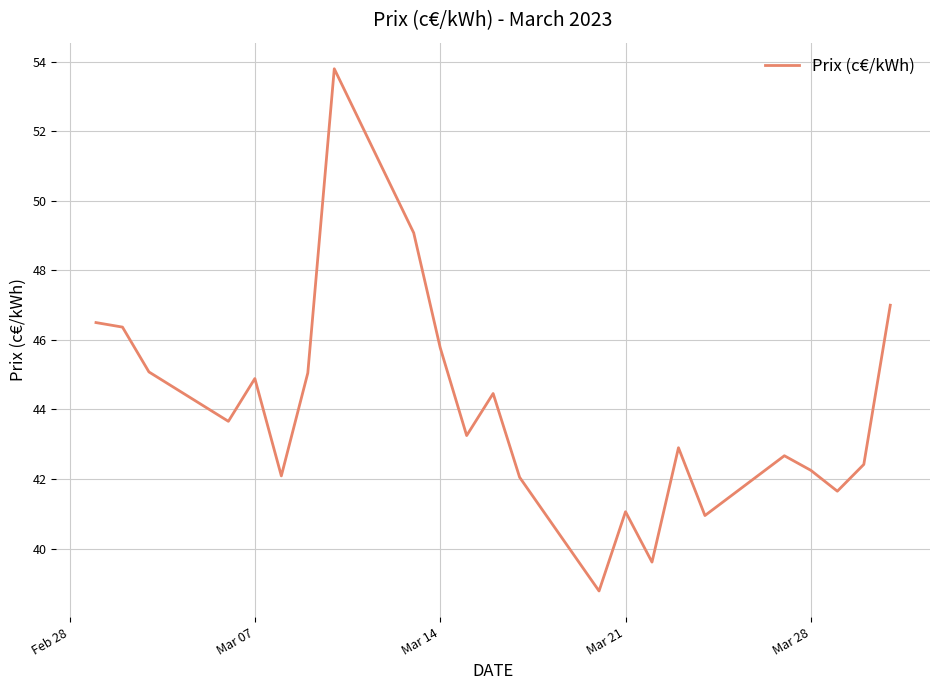

What is the minimum value shown in the chart?

38.8